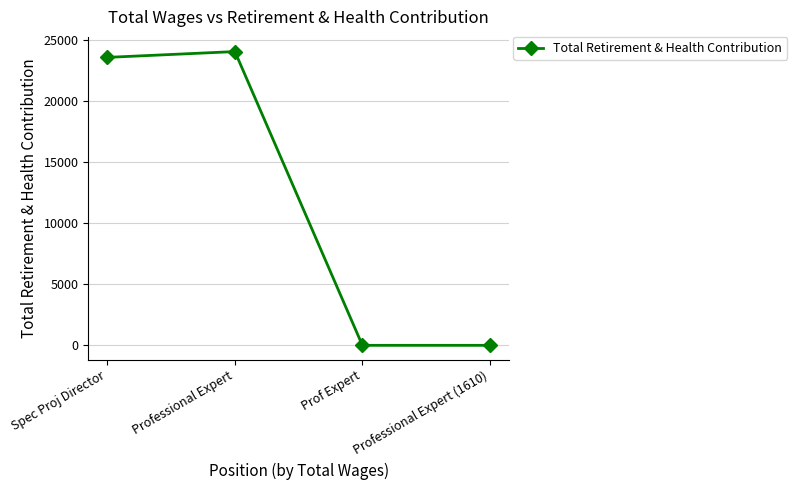

What is the label of the 2nd point from the left?

Professional Expert